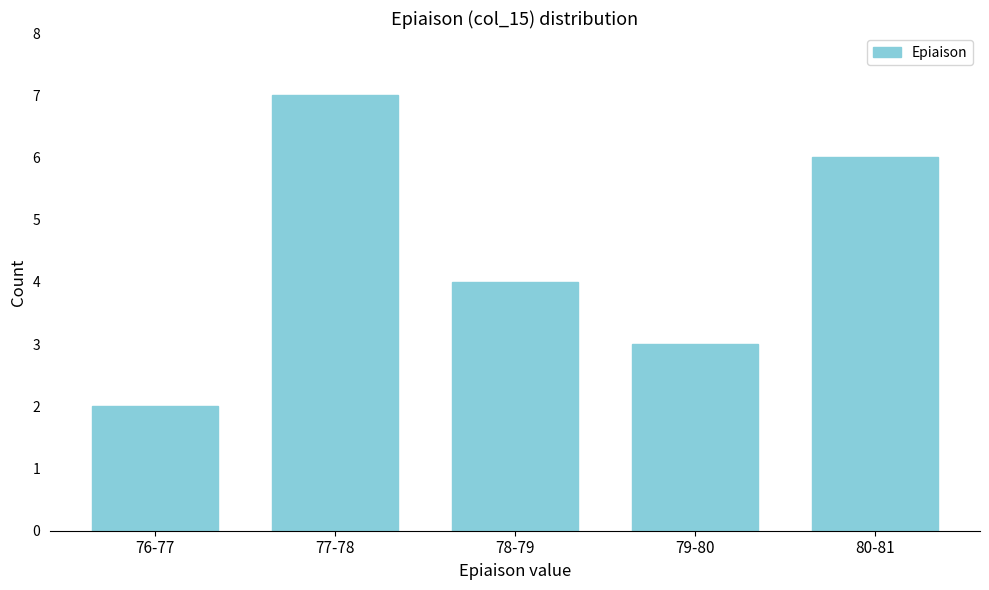

Reading left to right, what are all the values shown in this chart?

2	7	4	3	6